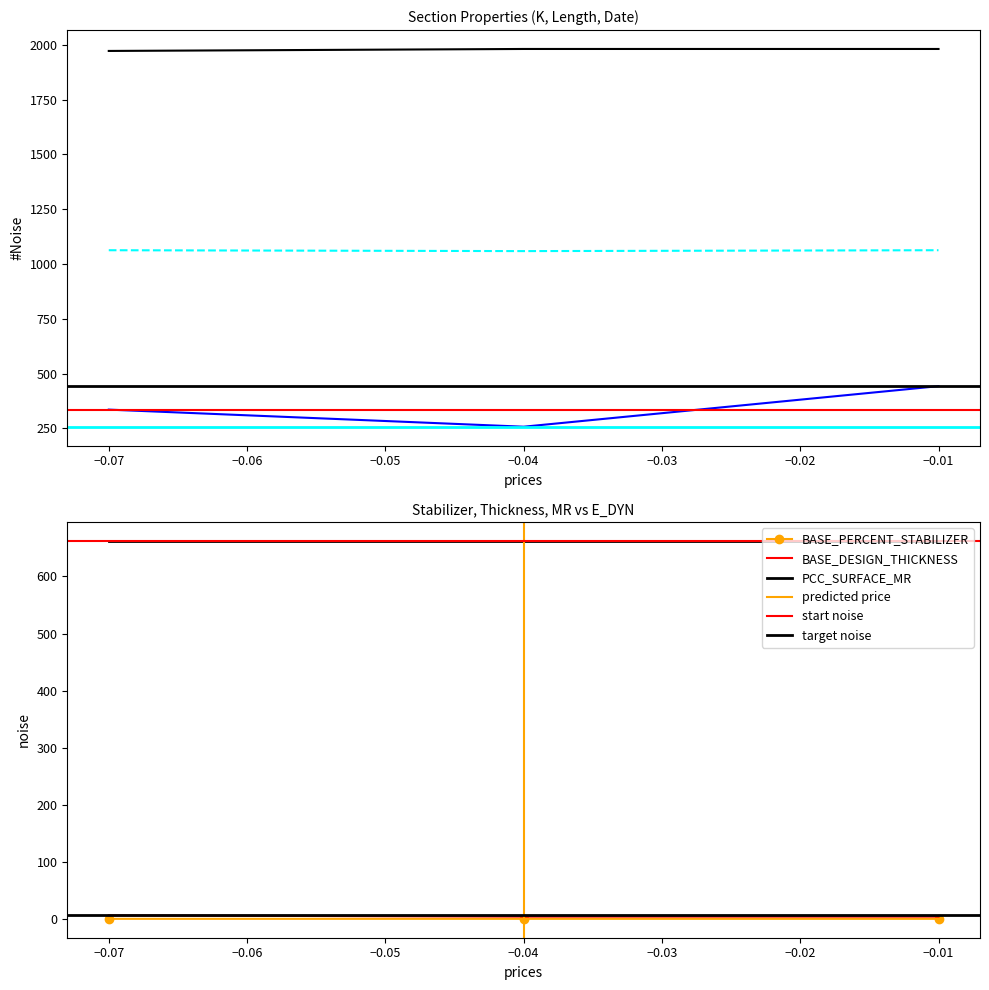

What is the average value of the BASE_DESIGN_THICKNESS series?

0.1